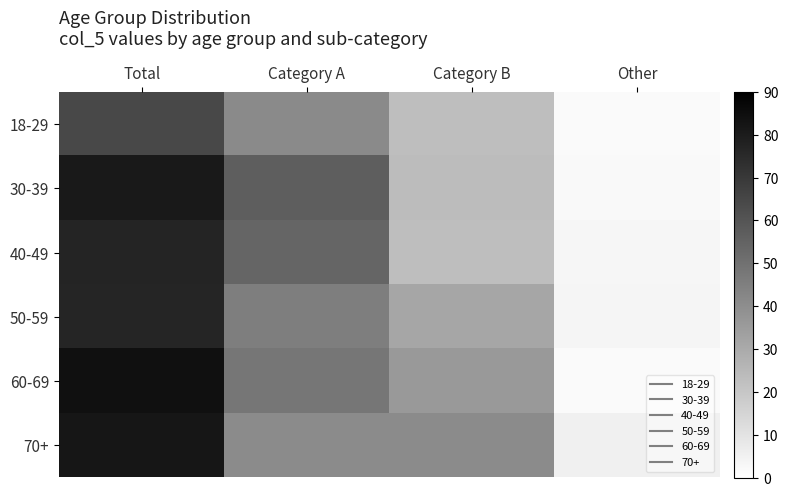

Rank the series by their maximum value, from lowest to highest.

18-29, 50-59, 40-49, 30-39, 70+, 60-69